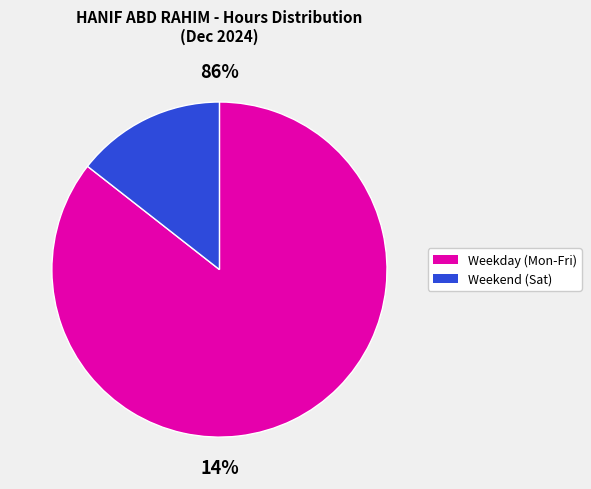

Do 2 and 14 together represent more than half of the pie?

No